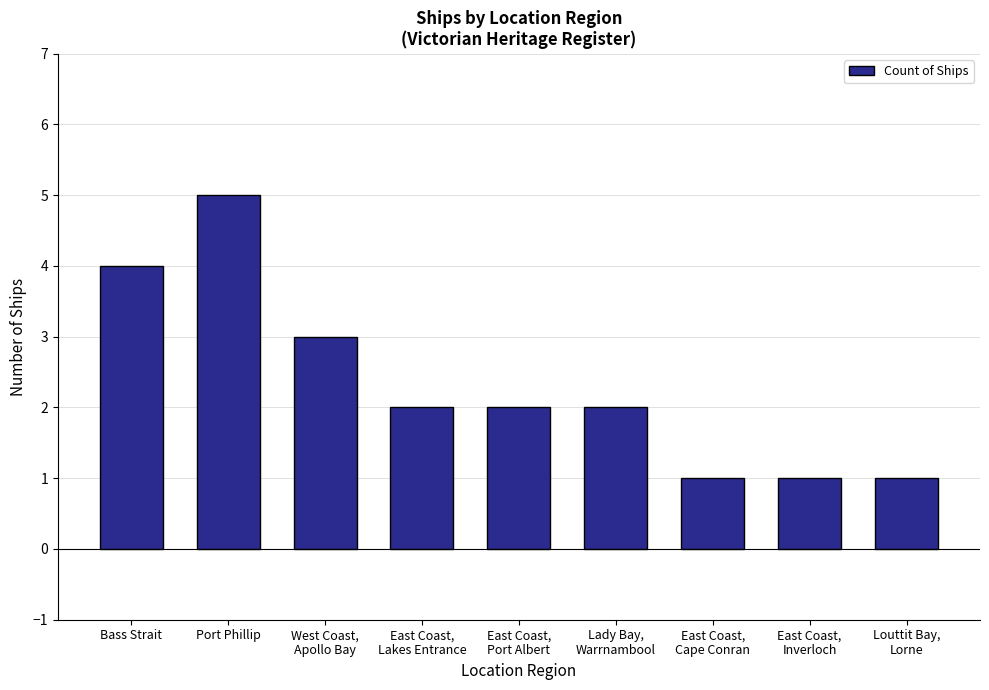

What is the difference between the maximum and second lowest values?

4